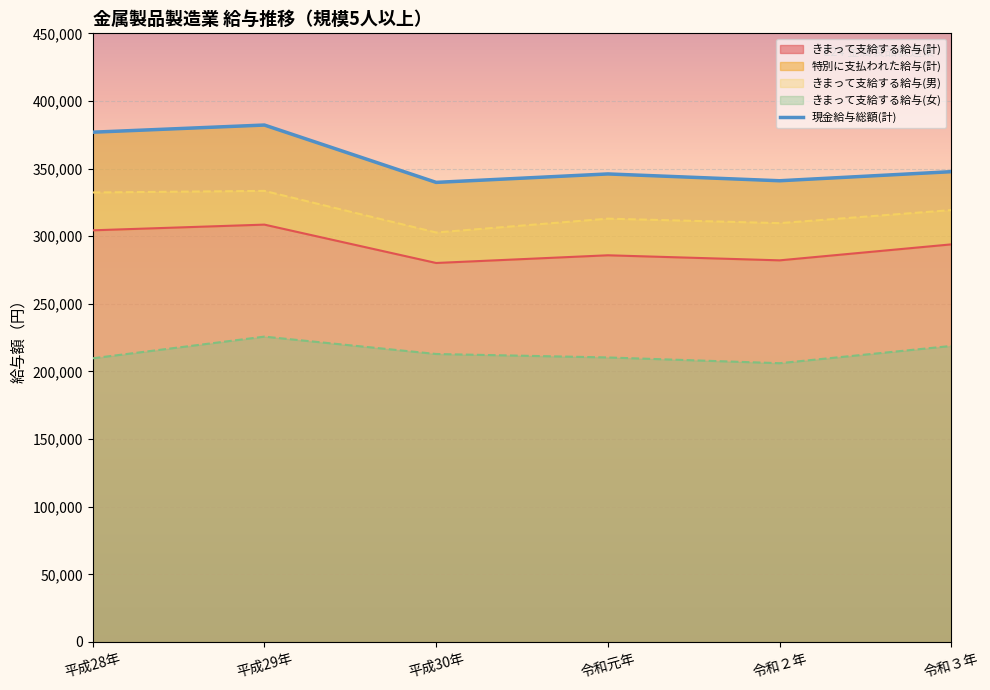

Count the number of values greater than 347722.

2